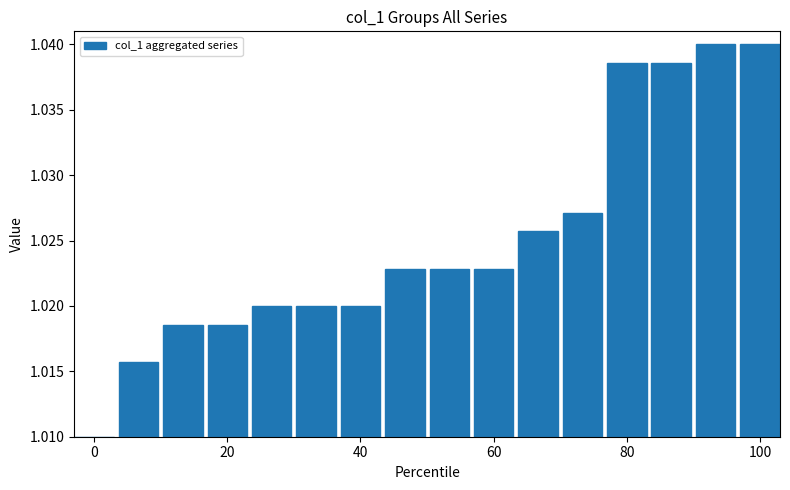

How many values are between 1 and 2?

16